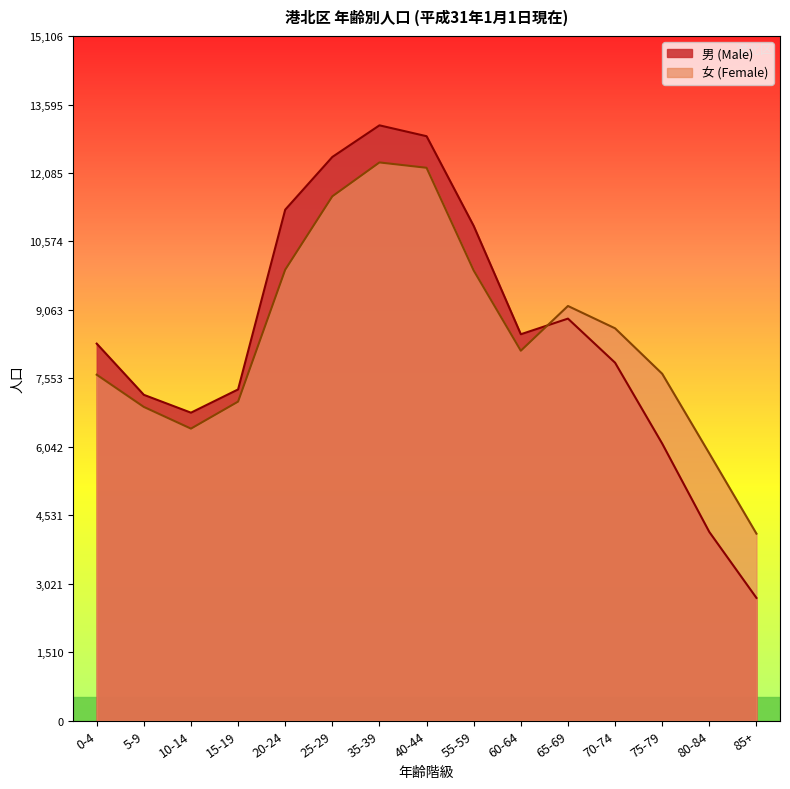

Between which two adjacent categories do 男 (col_3) and 女 (col_4) first intersect?

60-64 and 65-69